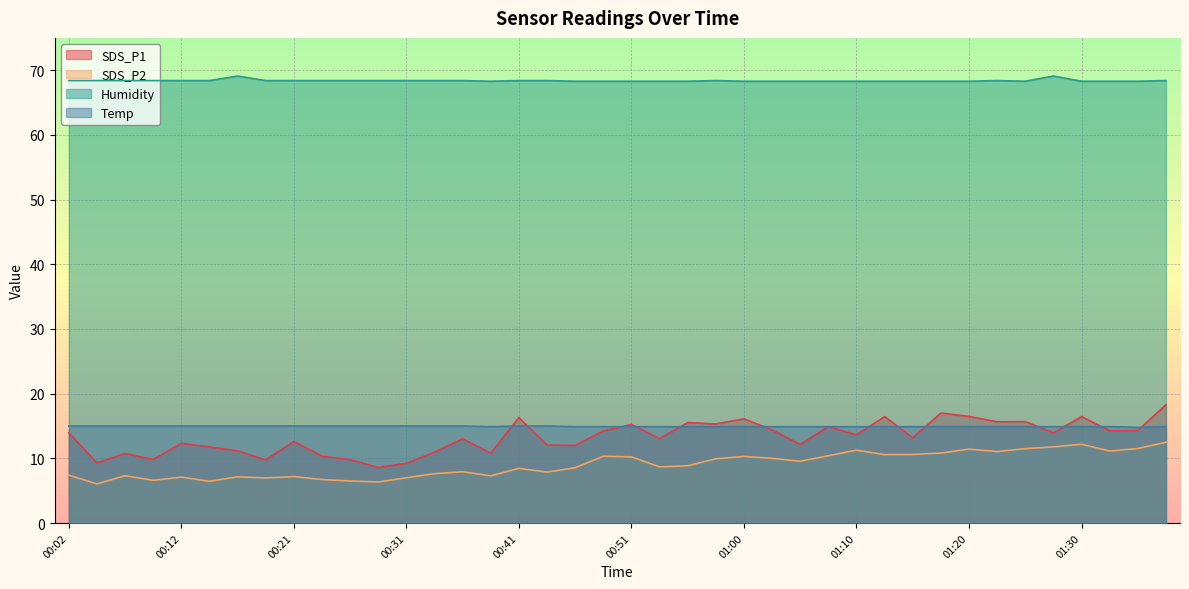

At which label does SDS_P2 first exceed 8?

00:41